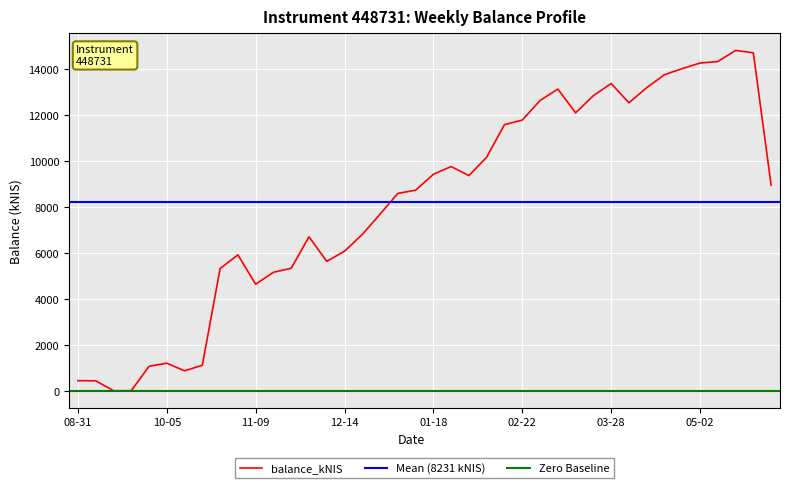

Count the number of data series in this chart.

1